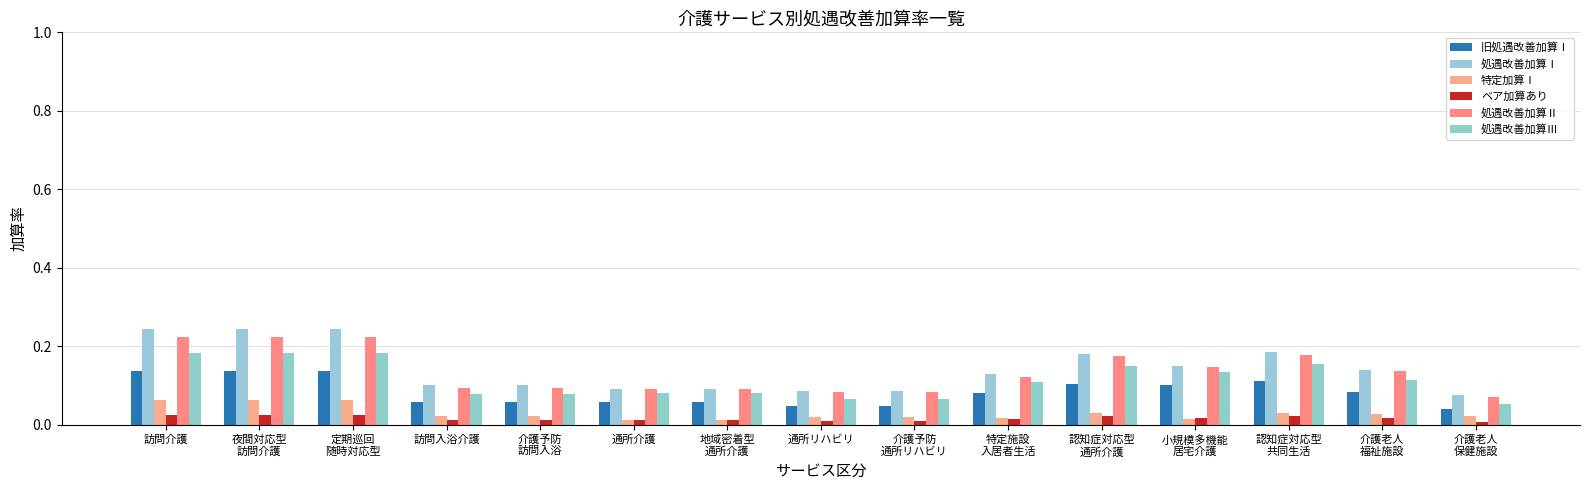

How many series are shown in this chart?

6